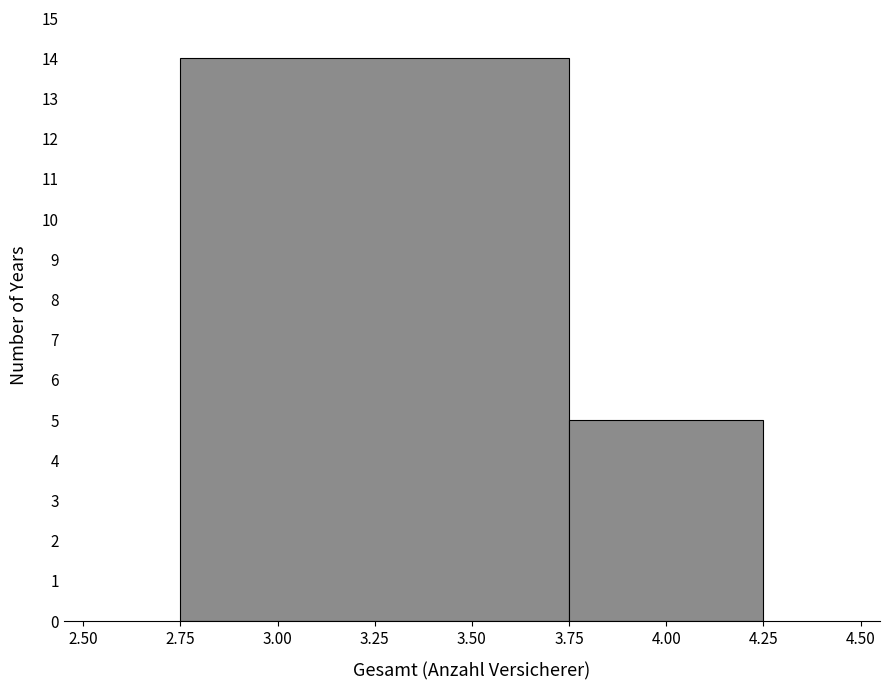

Reading left to right, transcribe this chart: for each bar, give the range it covers on the x-axis and its height. The values are not printed on the chart, so give them approximately, as read against the axis.

2.75 to 3.75: 14
3.75 to 4.25: 5